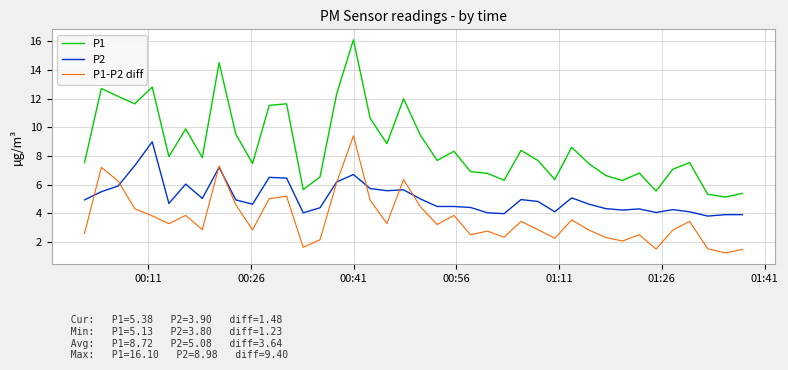

Which series has the largest range (max minus min)?

P1